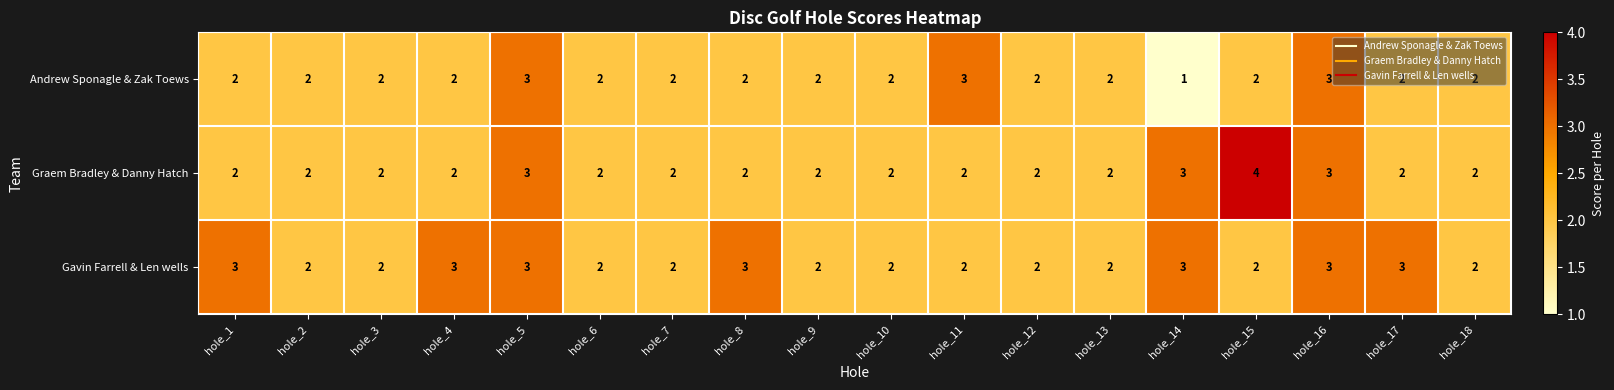

True or false: Andrew Sponagle & Zak Toews has a value of 2 at hole_15.

True